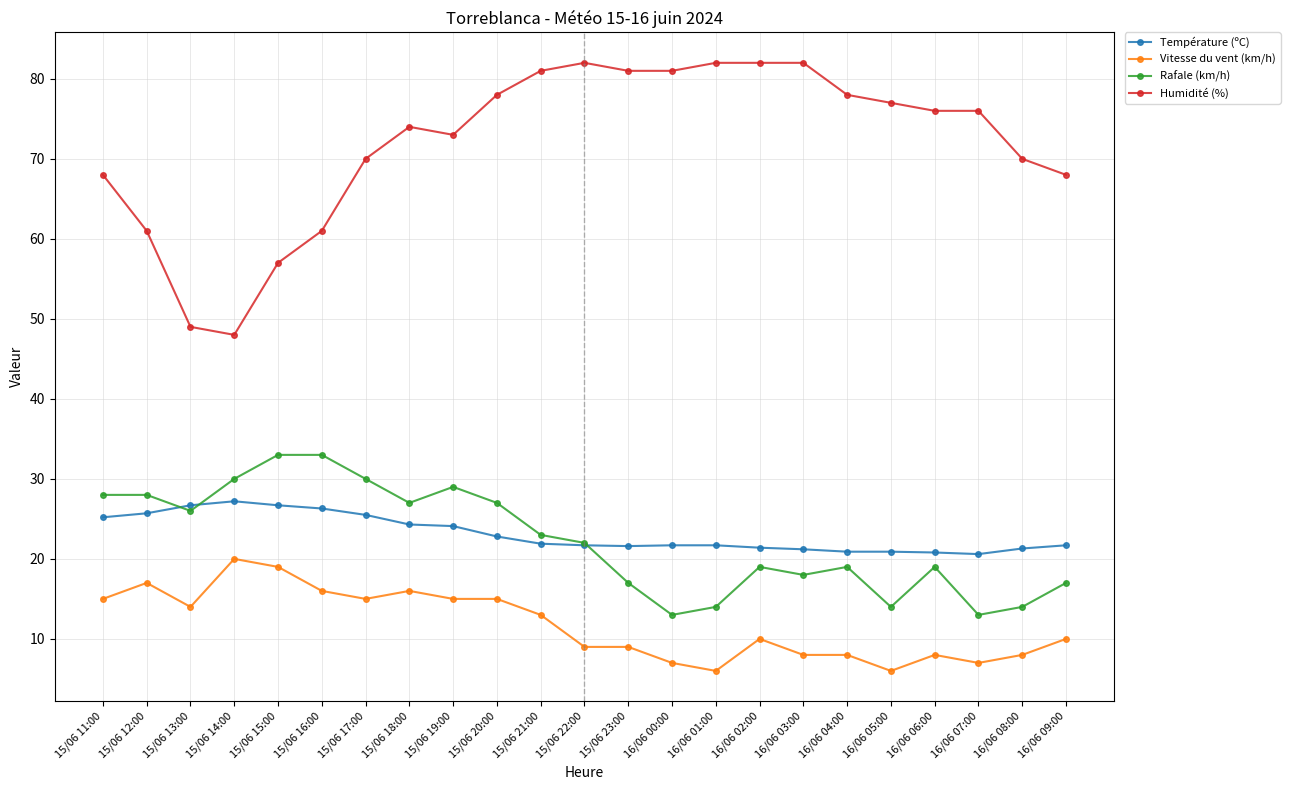

What are all the series names shown in the legend?

Température (ºC), Vitesse du vent (km/h), Rafale (km/h), Humidité (%)